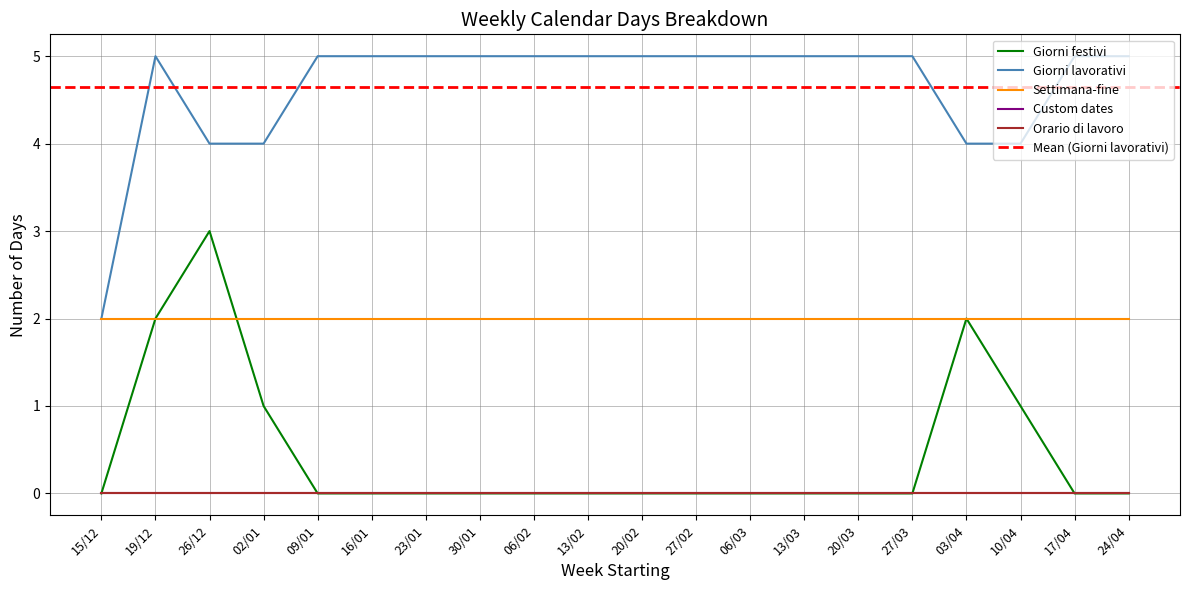

What are all the series names shown in the legend?

Giorni festivi, Giorni lavorativi, Settimana-fine, Custom dates, Orario di lavoro